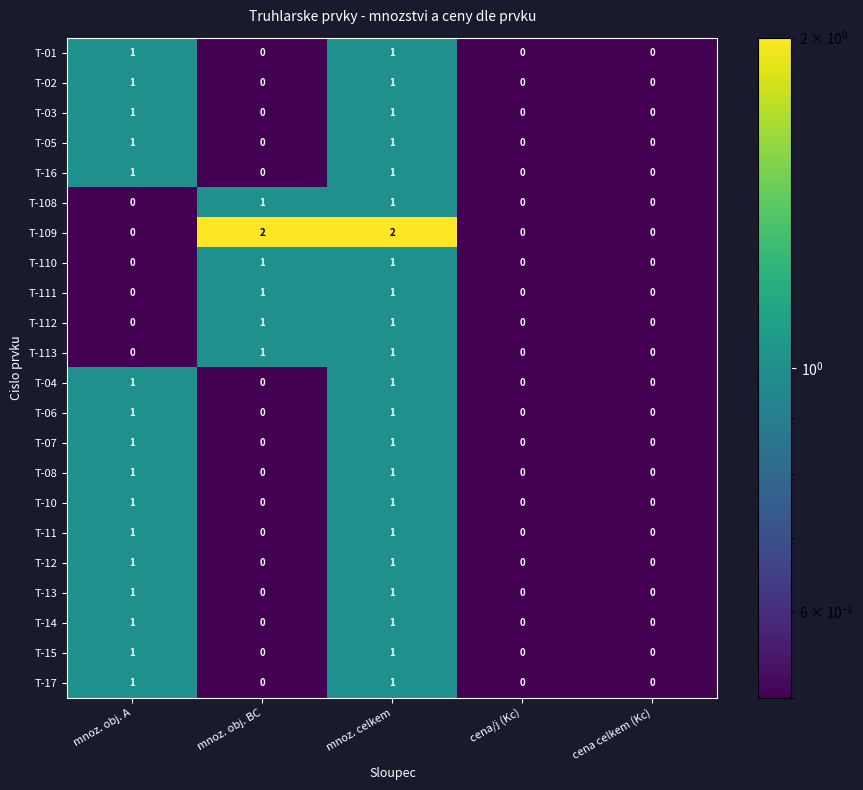

The T-15 series shows 0 at cena celkem (Kc). True or false?

True